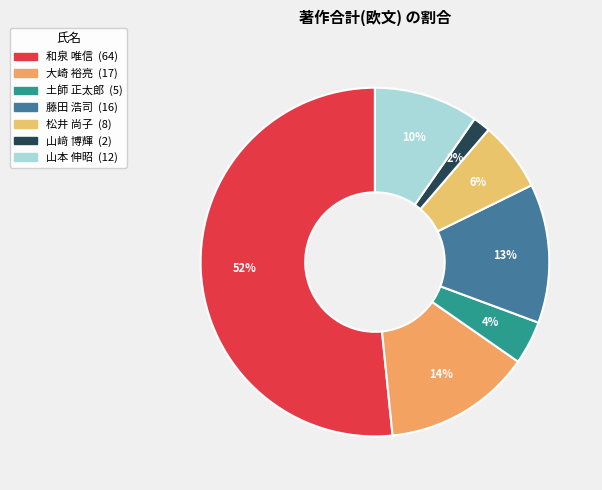

Is it true that 和泉 唯信 is 52% of the pie?

True